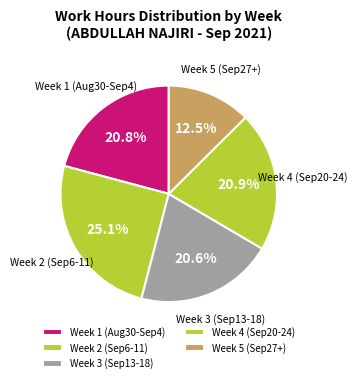

Which category has the smallest portion of the pie?

Week 5 (Sep27+)